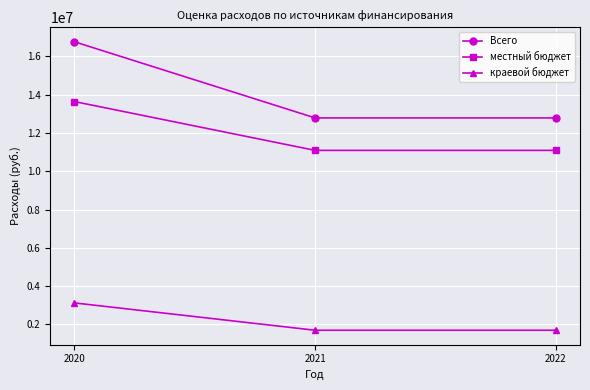

Is the value of местный бюджет at 2021 greater than the value of краевой бюджет at 2021?

Yes